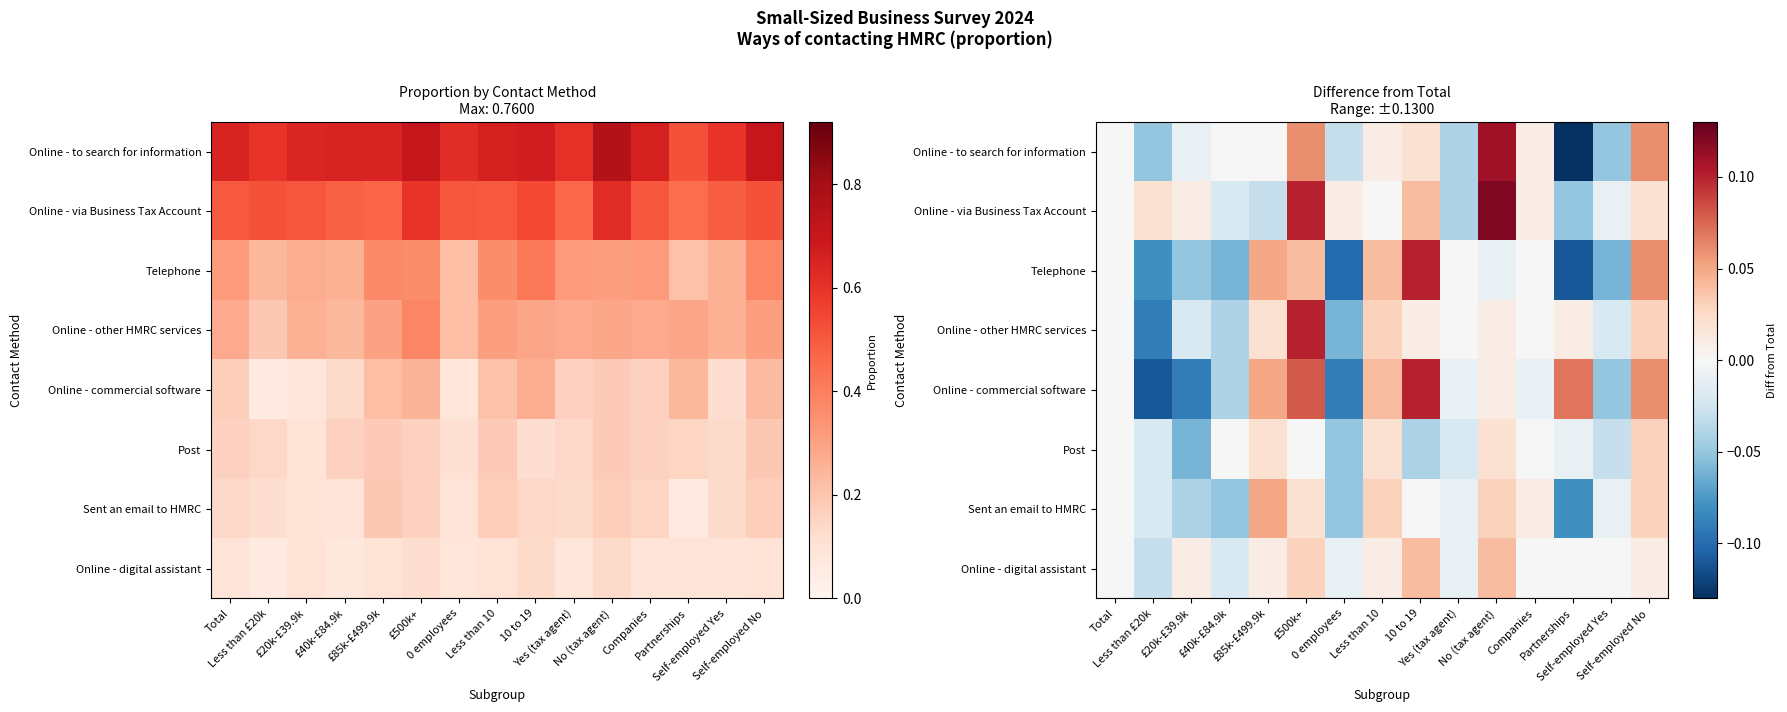

At which category does the chart reach its minimum across all series?

Partnerships